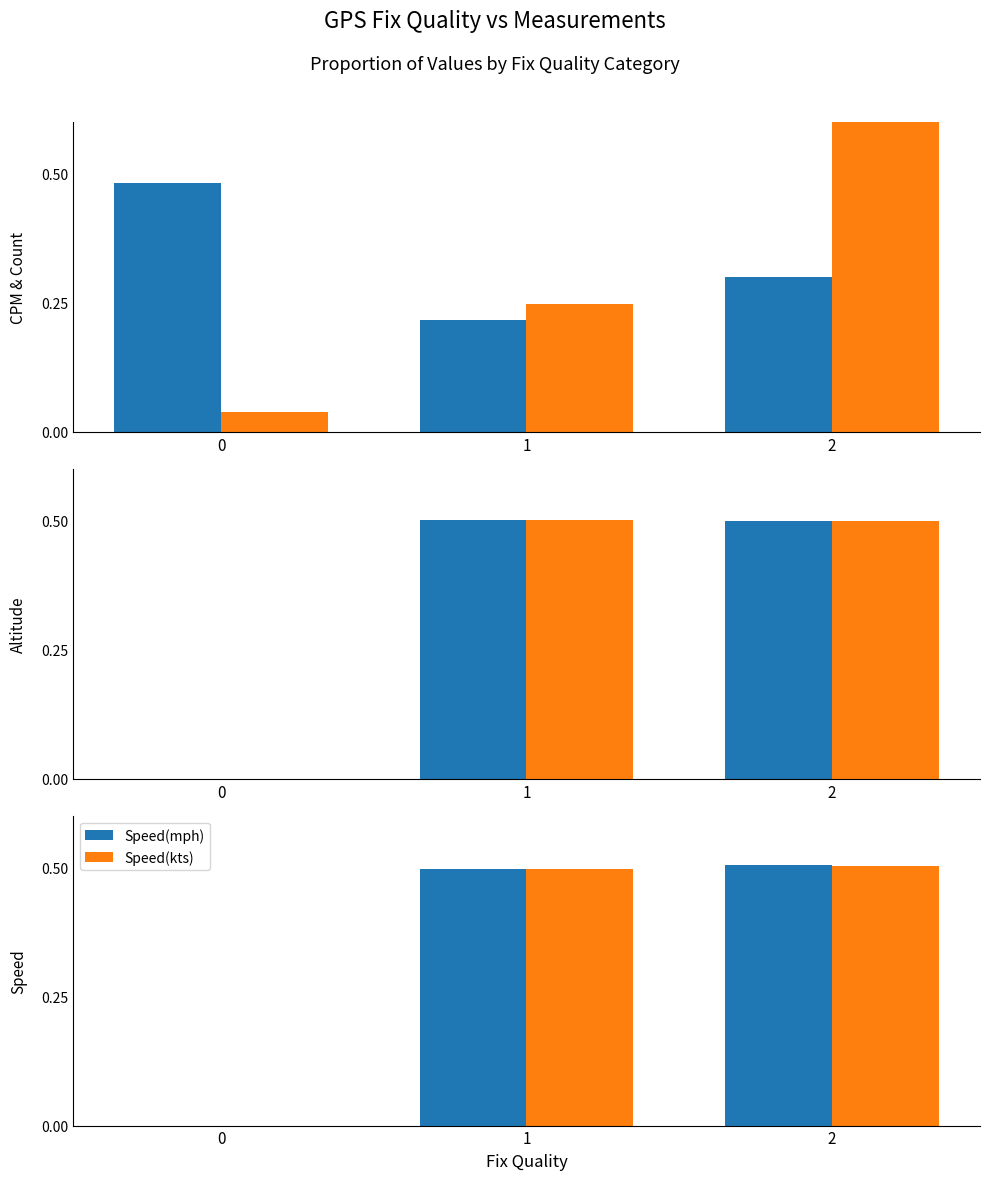

The Counts Per Minute series shows 0.2 at 1. True or false?

True